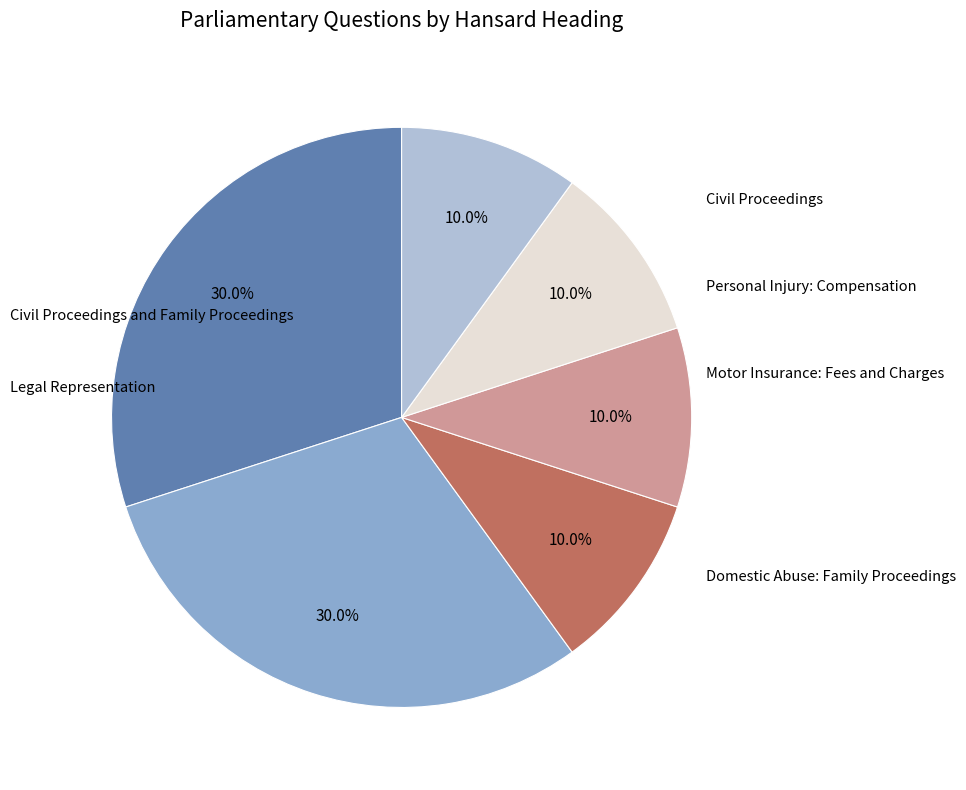

To the nearest percent, what is the difference between the largest and smallest slice percentages?

20%